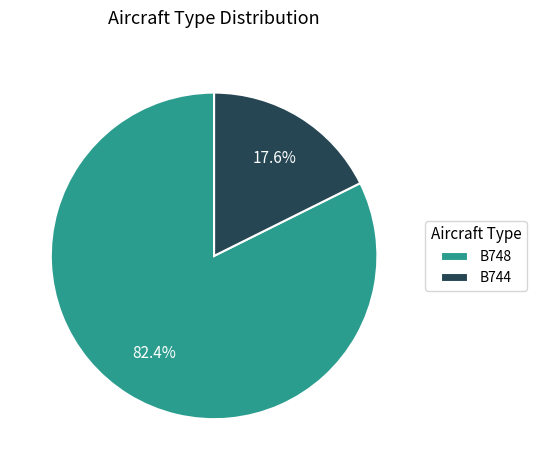

Count the number of slices in the pie.

2